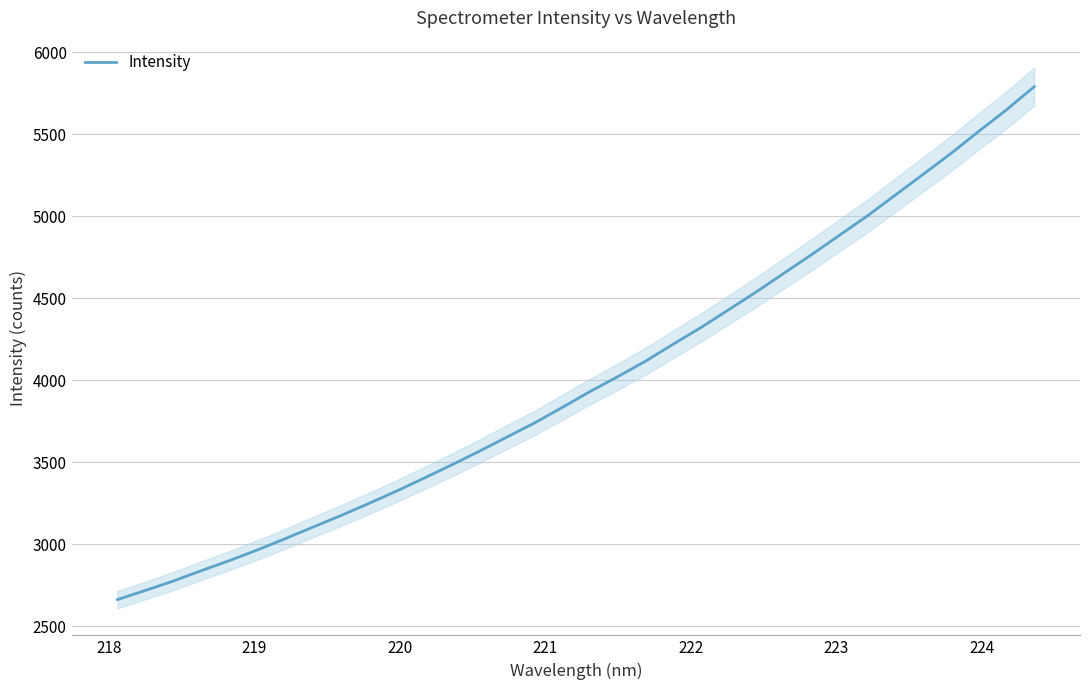

What is the highest value of the Intensity series?

5791.2